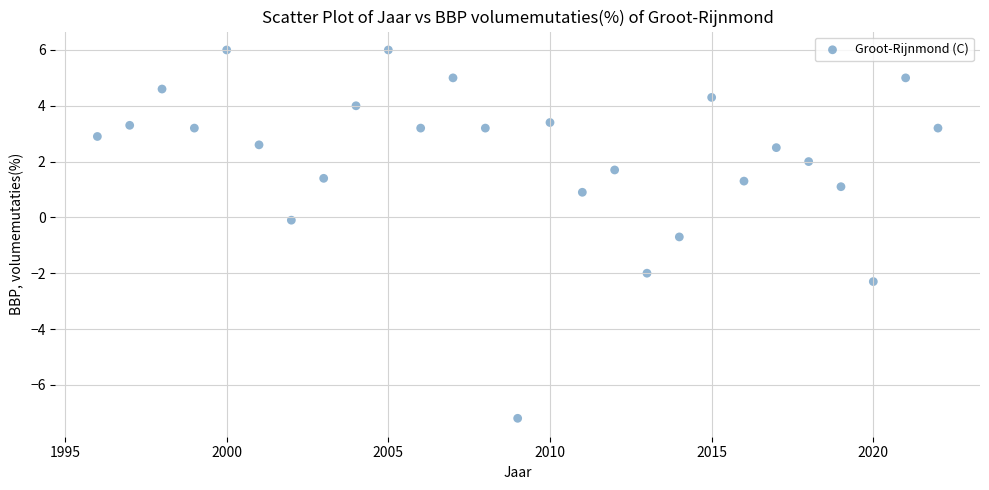

What is the range of Y values (max minus min)?

13.2